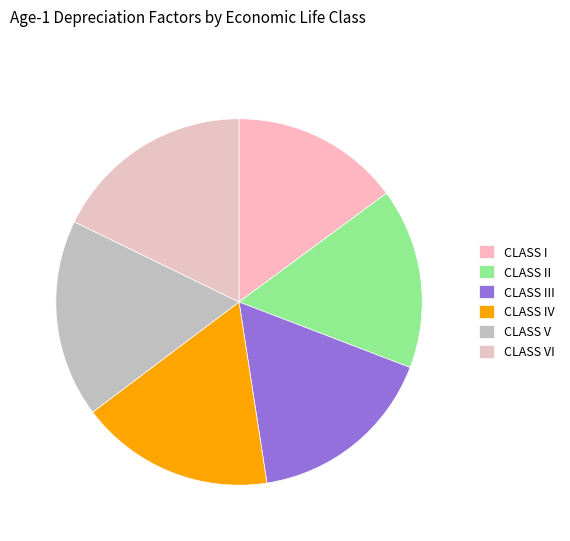

What percentage is the CLASS I slice, to the nearest percent?

15%